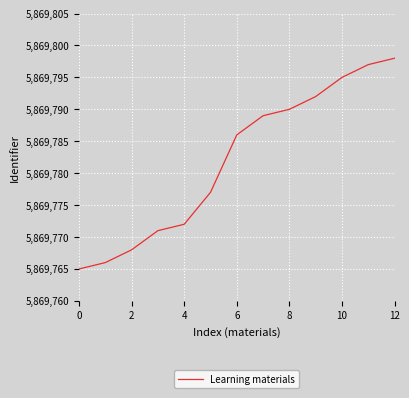

Reading left to right, transcribe all the data shown in this chart.

5869765	5869766	5869768	5869771	5869772	5869777	5869786	5869789	5869790	5869792	5869795	5869797	5869798